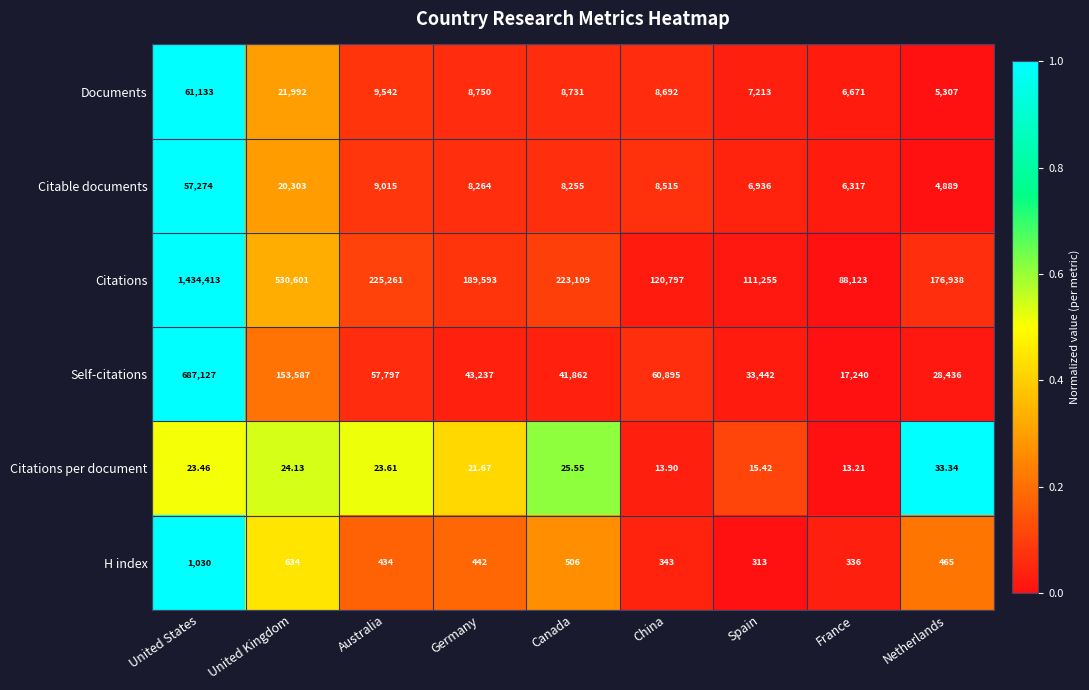

Is the value of Citations at Netherlands greater than the value of Citations per document at Canada?

Yes